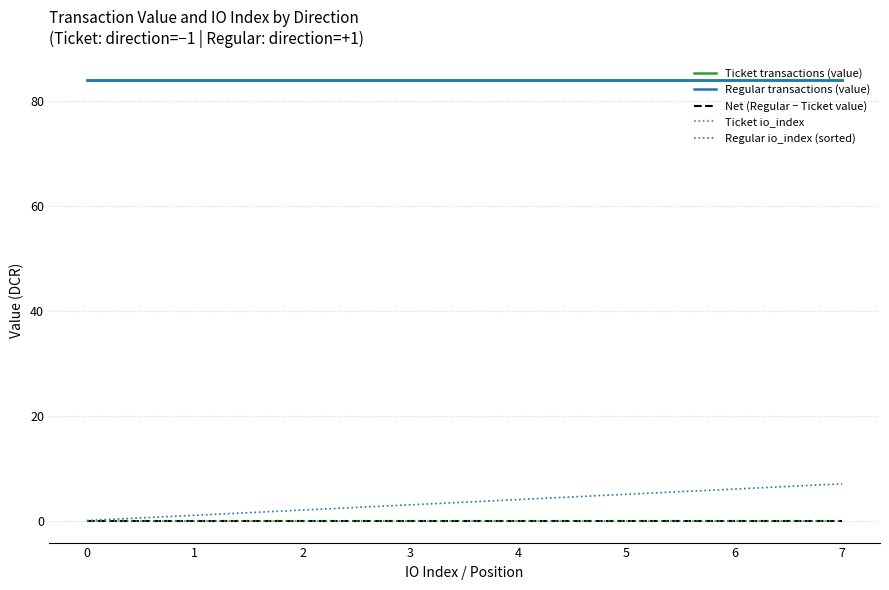

True or false: Ticket io_index has more than 2 points higher than both neighbors.

False